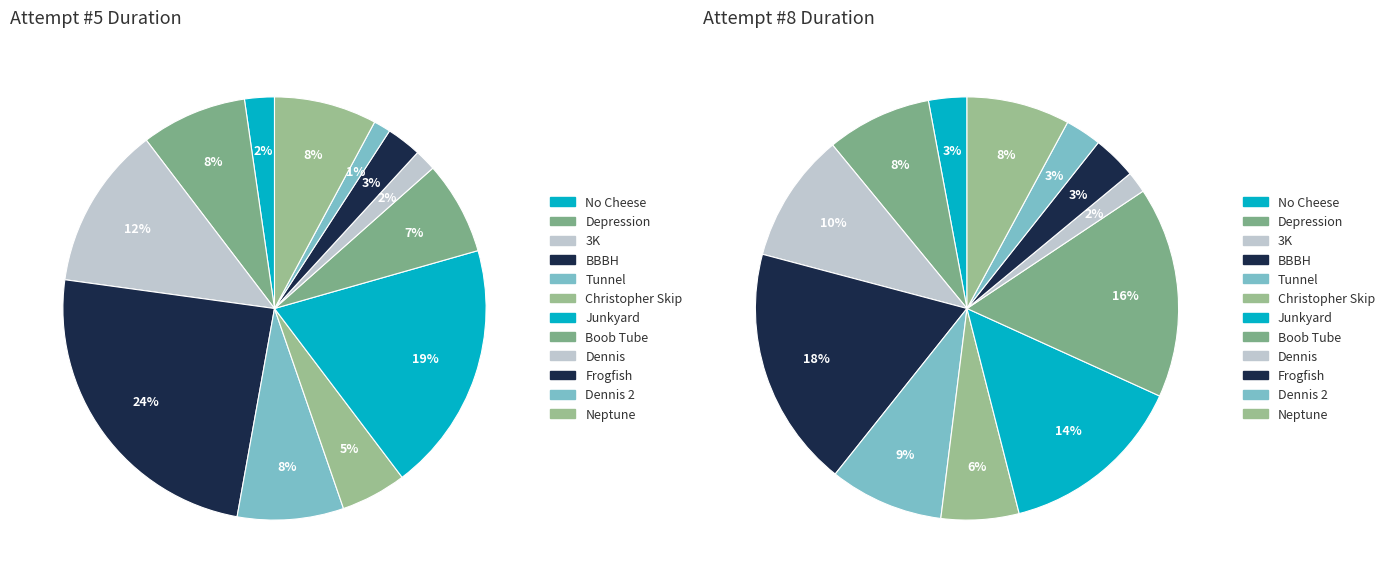

Is it true that Junkyard is 30% of the pie?

False